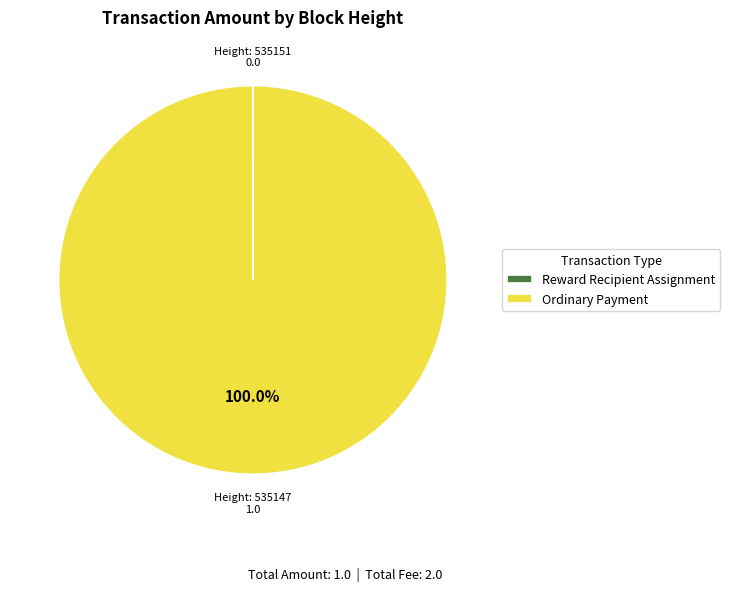

Which slice is the largest?

Ordinary Payment